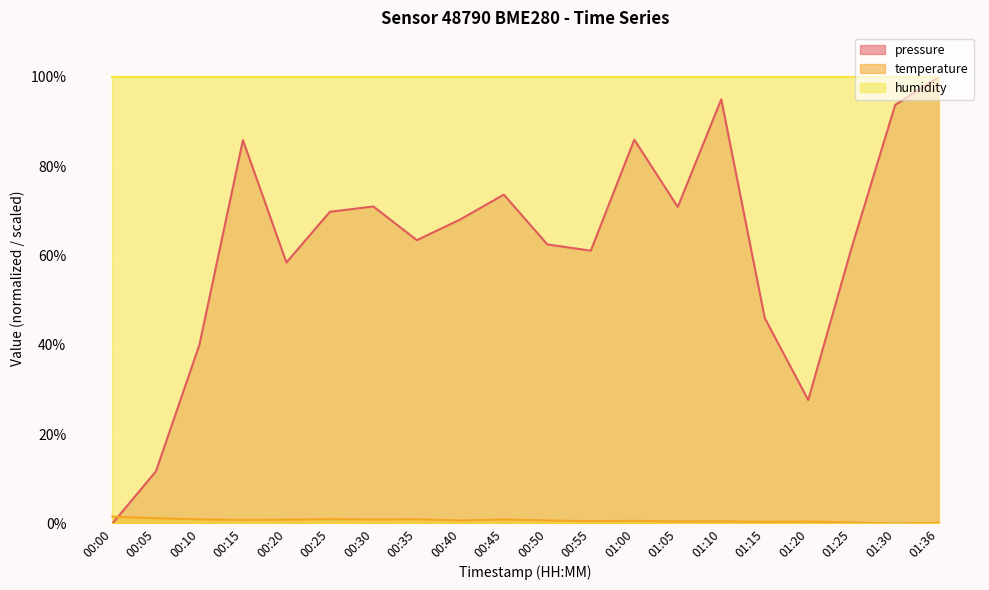

True or false: pressure and temperature intersect in this chart.

True